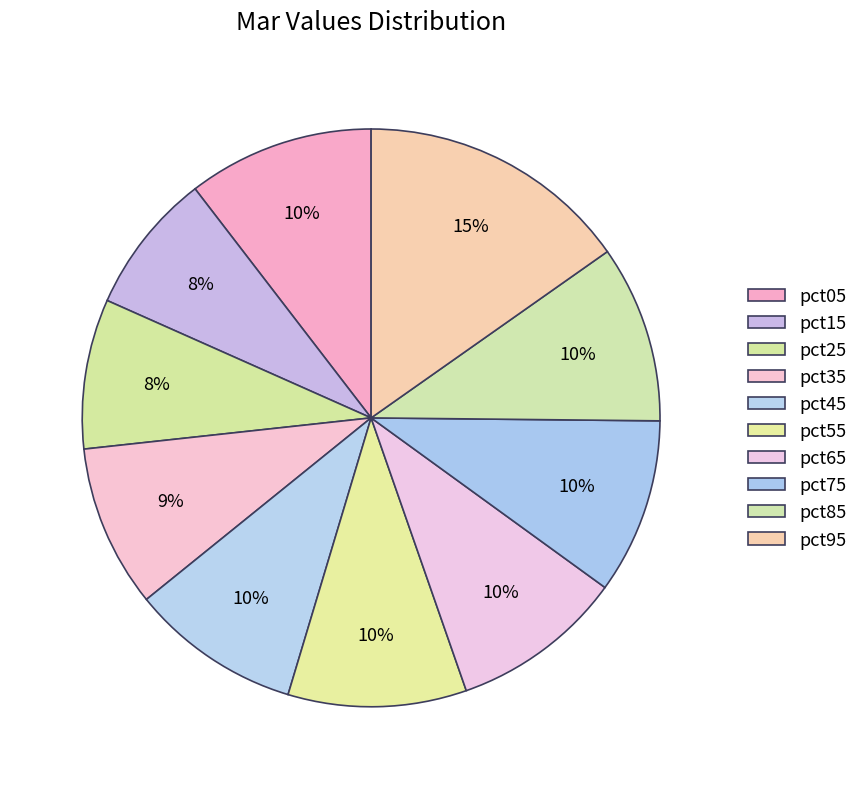

How many segments does this pie chart have?

10